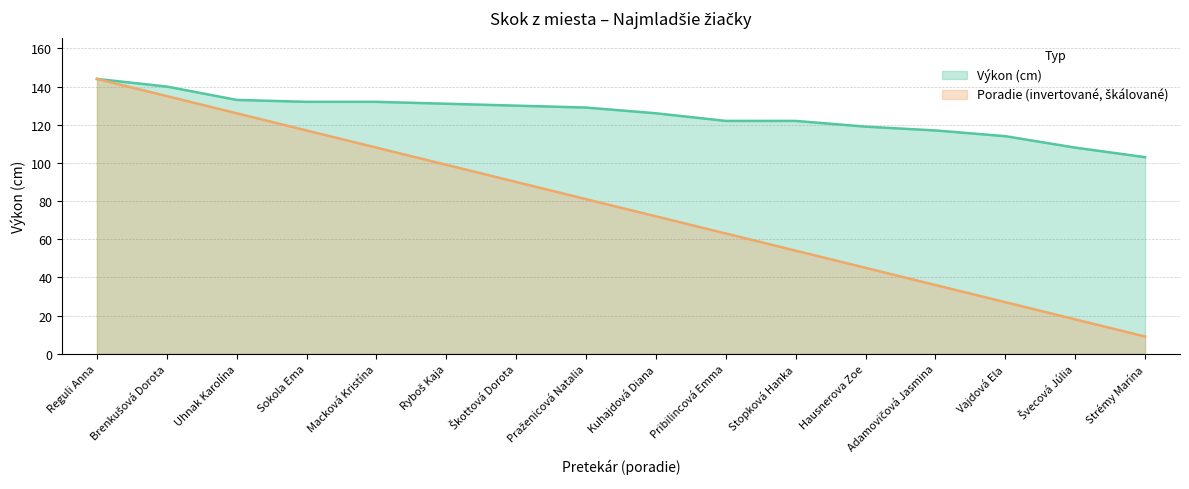

Is the value of Výkon at Strémy Marína greater than the value of Poradie at Reguli Anna?

No